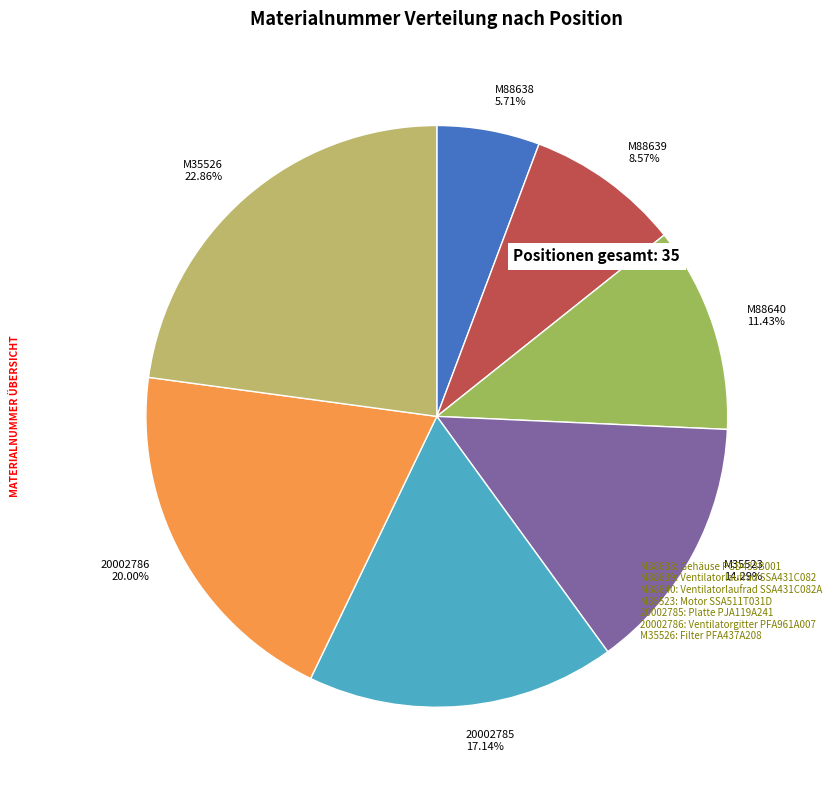

To the nearest percent, what is the difference between the 20002785 and M88638 slice percentages?

11%